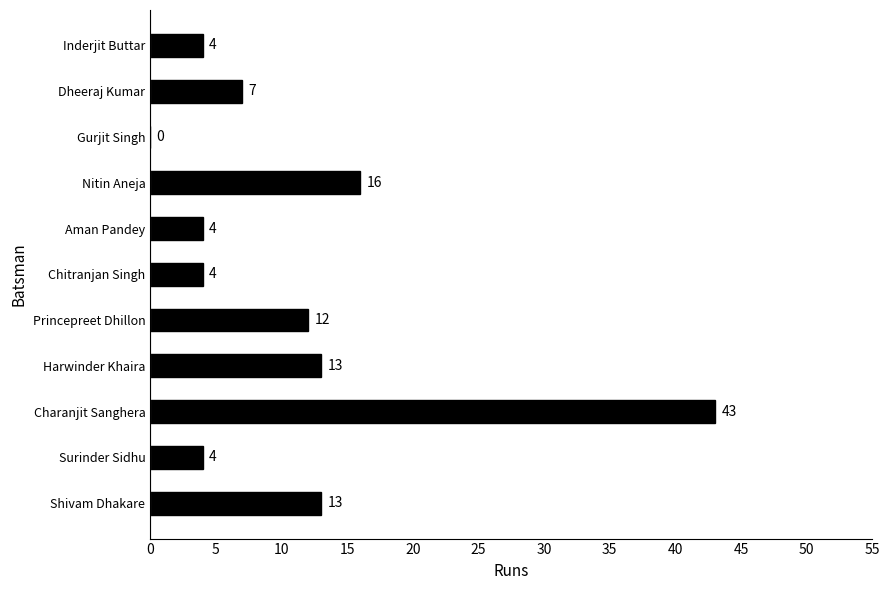

What is the sum of all values?

120